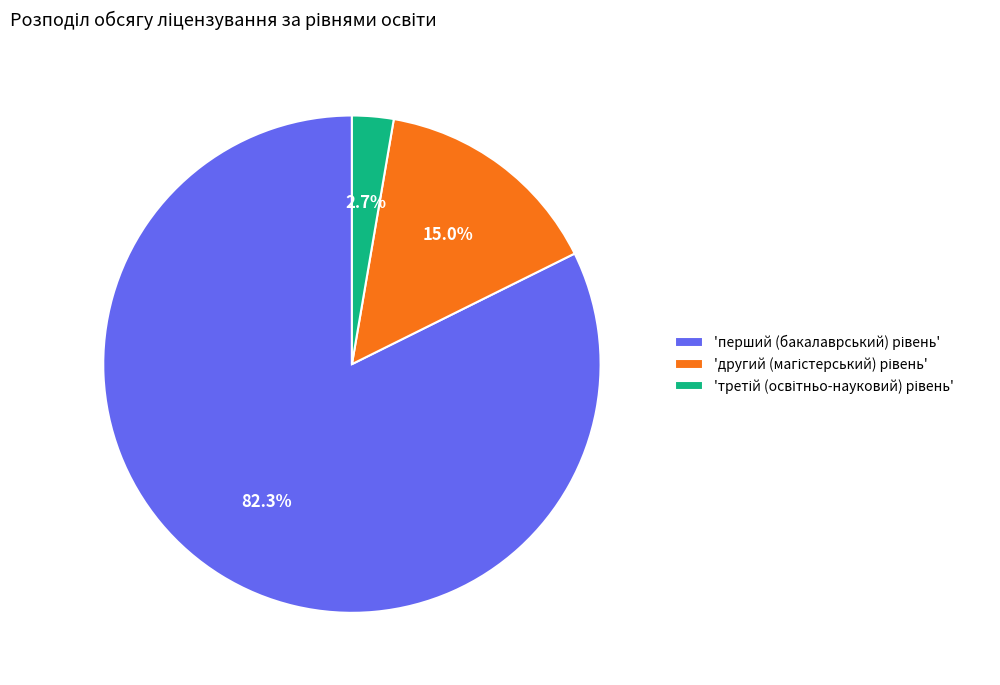

To the nearest percent, what is the average slice percentage?

33%